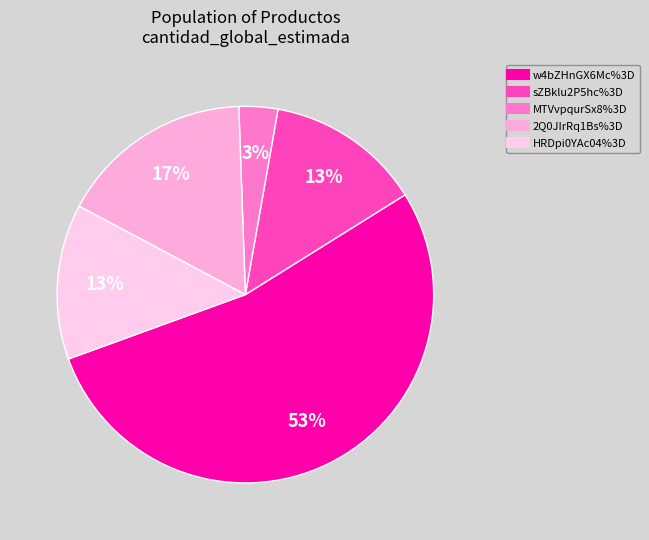

What is the total percentage of 2Q0JIrRq1Bs%3D and w4bZHnGX6Mc%3D?

70.0%